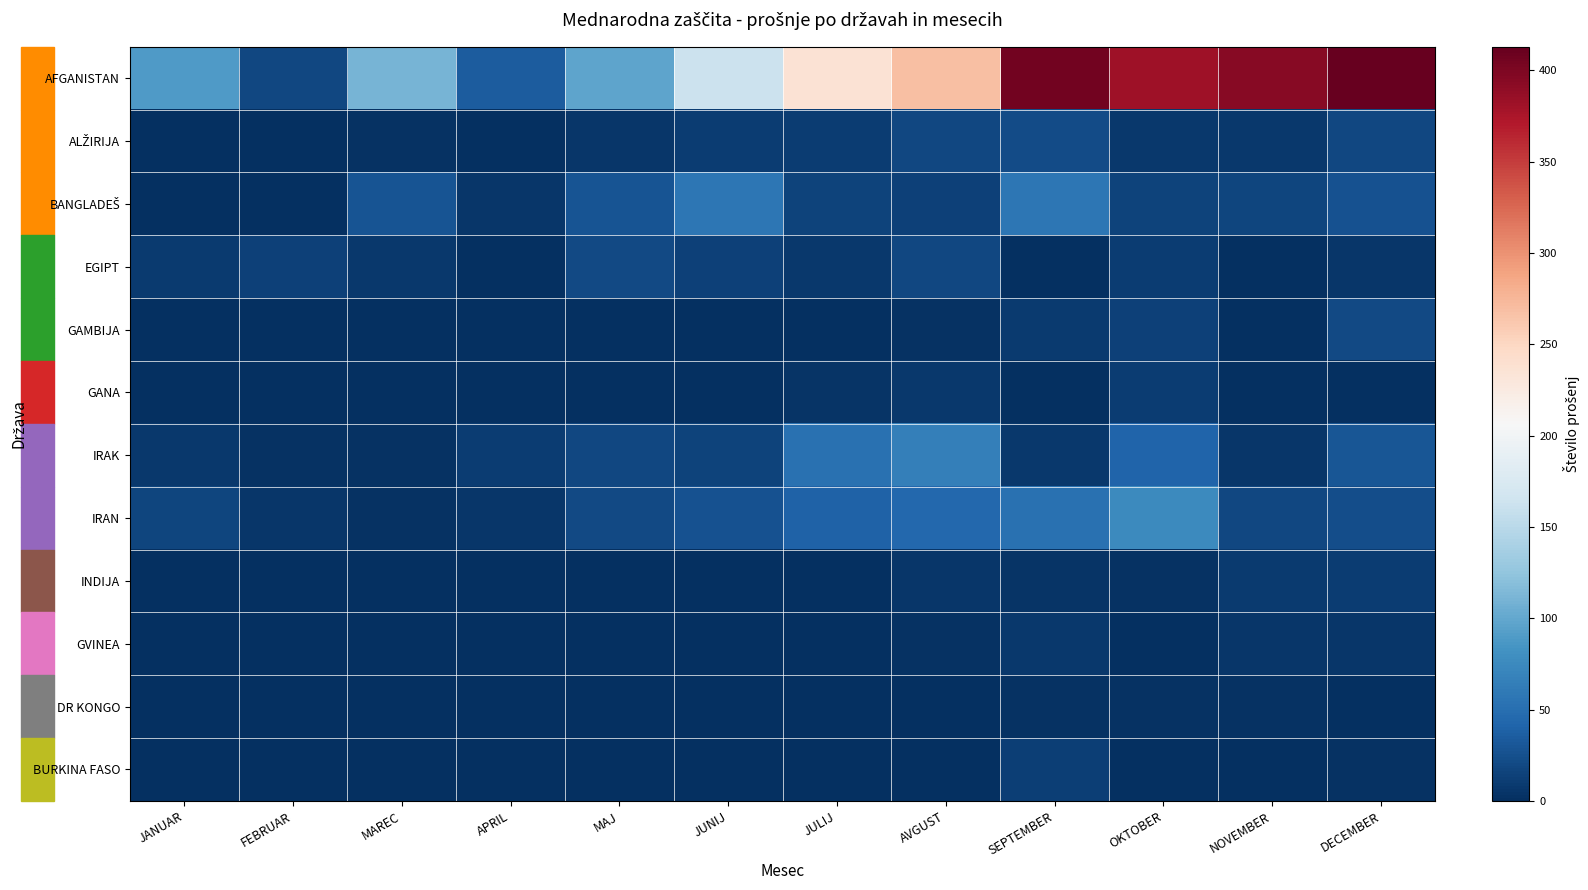

Which series has the largest total across all categories?

AFGANISTAN